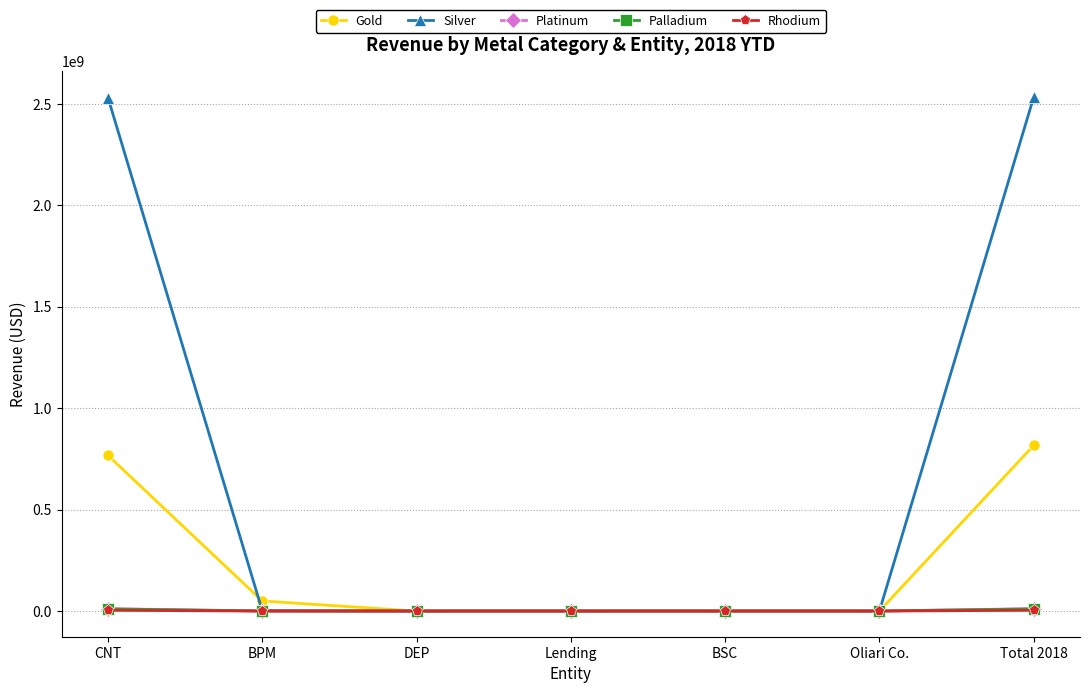

Count the number of categories in the chart.

7